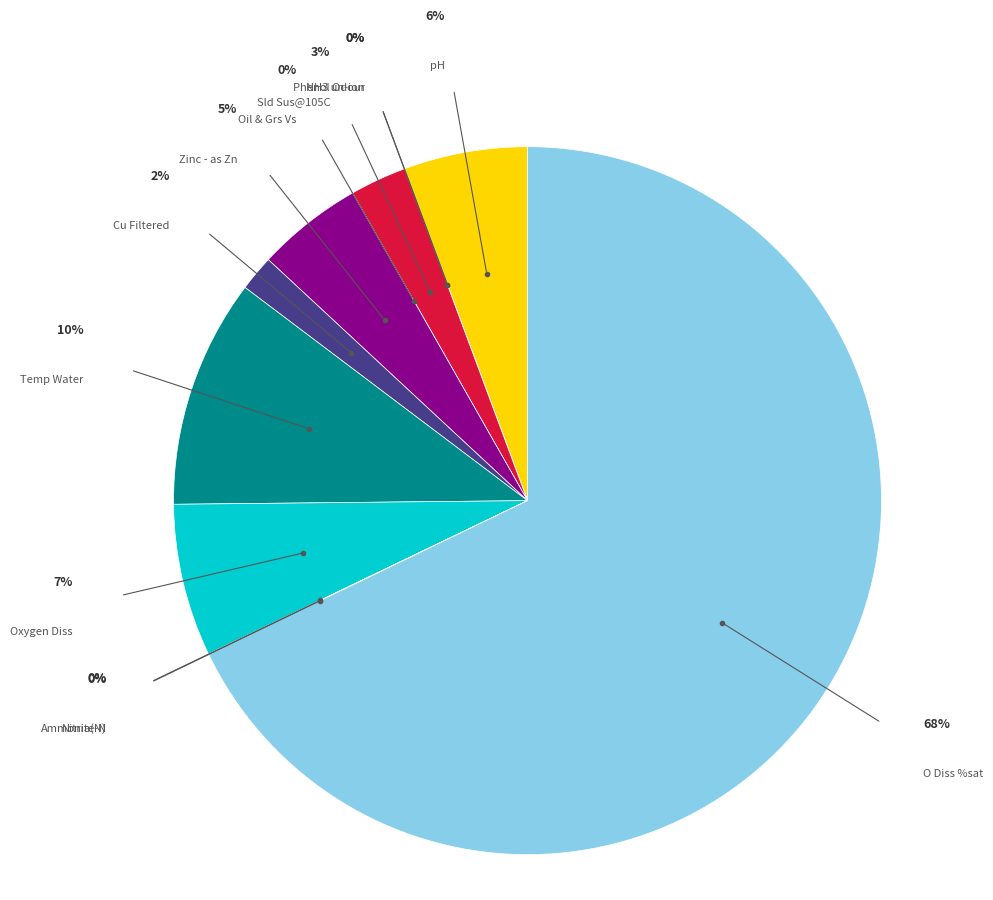

How many slices are in this pie chart?

12